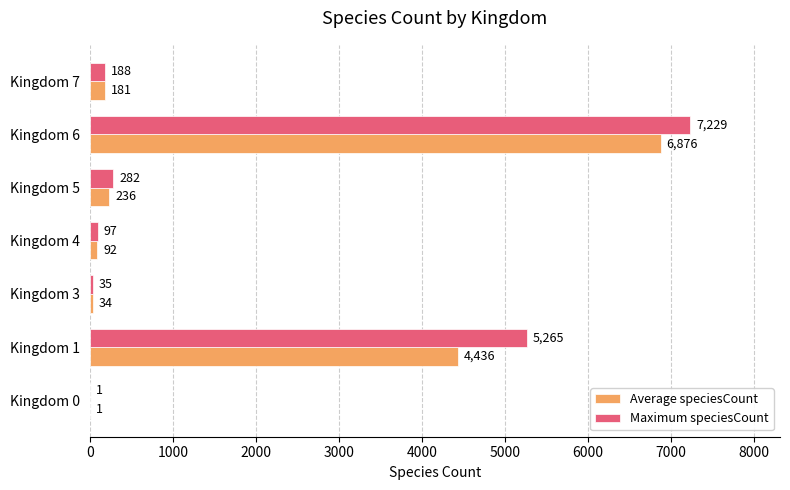

The value of Maximum speciesCount at Kingdom 6 is 3835. True or false?

False